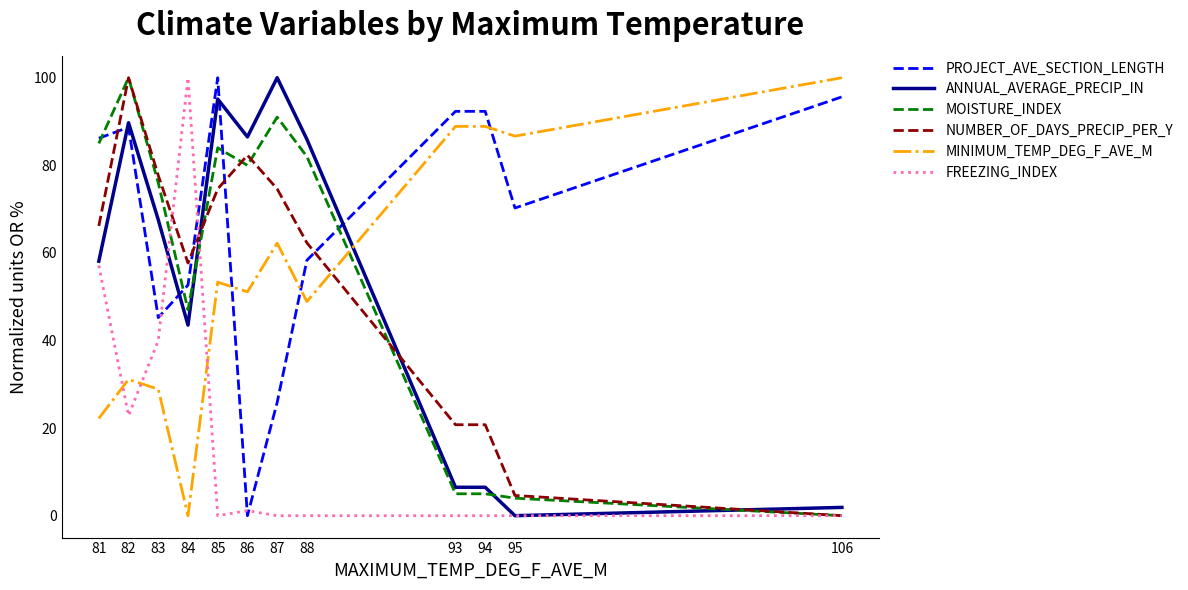

How many times do PROJECT_AVE_SECTION_LENGTH and MOISTURE_INDEX cross each other?

4